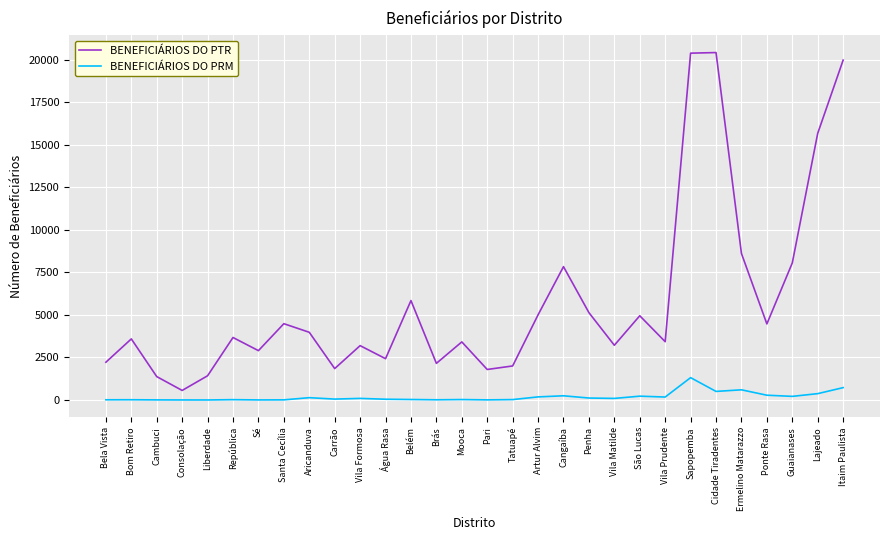

True or false: BENEFICIÁRIOS DO PRM and BENEFICIÁRIOS DO PTR cross at least once.

False